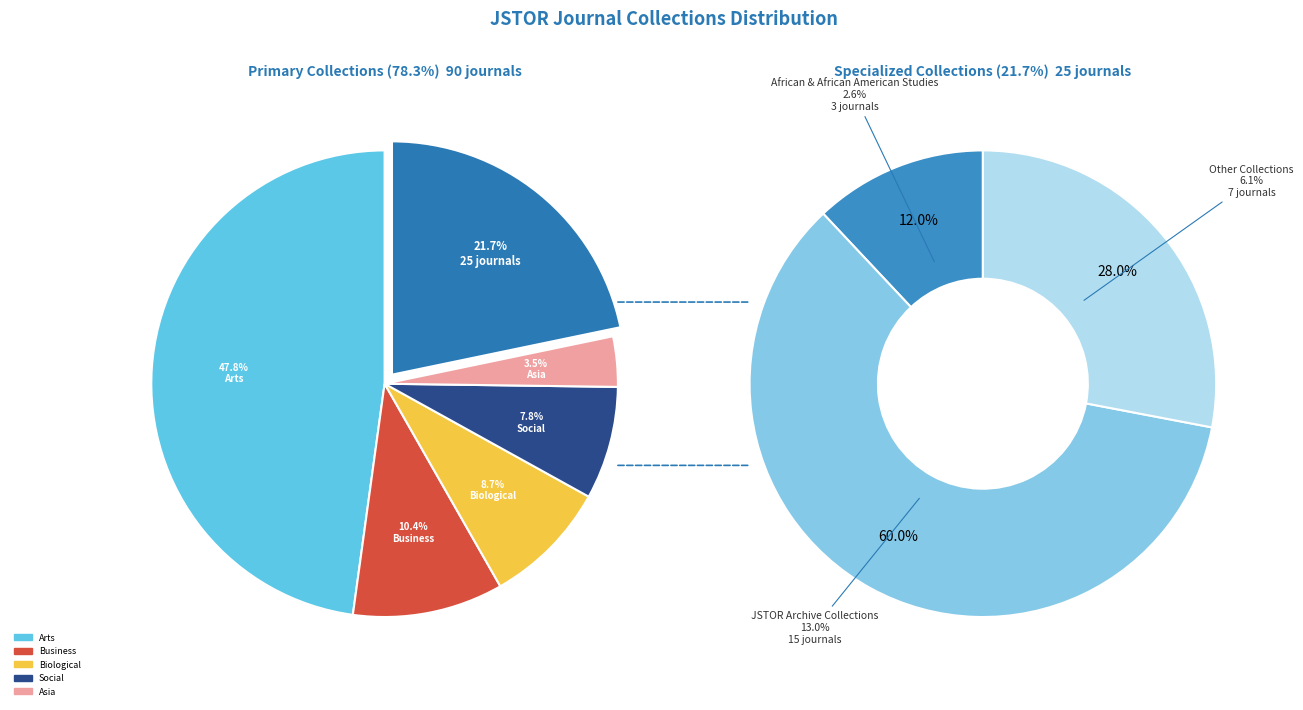

What portion of the pie excludes Social Sciences Collection?

92.2%